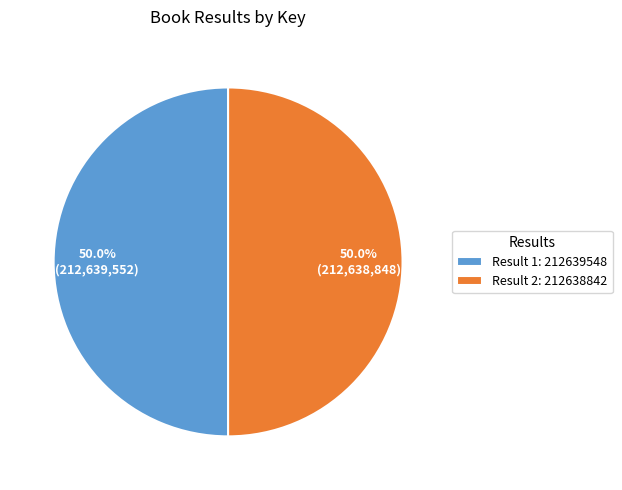

To the nearest percent, what percentage of the pie is Result 1?

50%